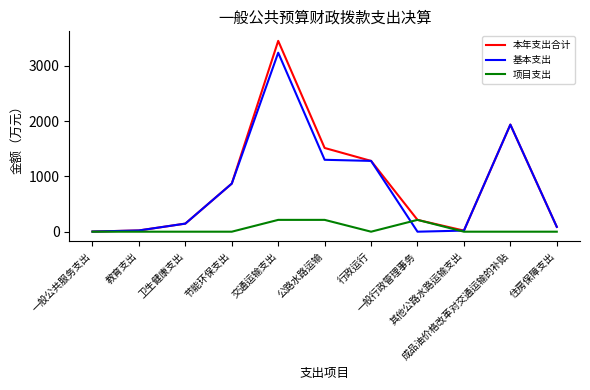

Does the chart have visible grid lines?

No